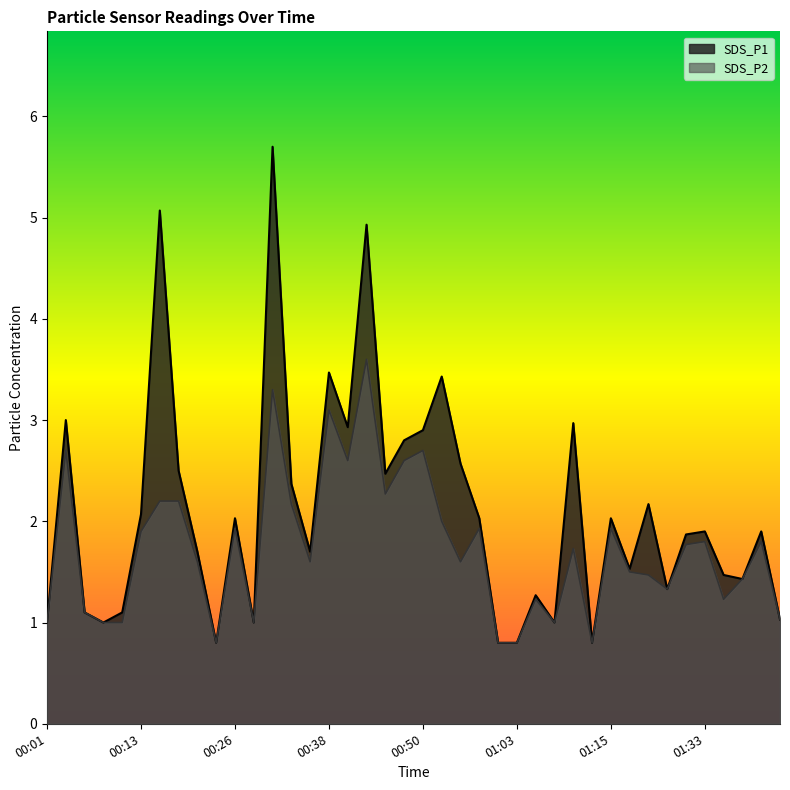

Which category has the highest value in the SDS_P2 series?

00:43